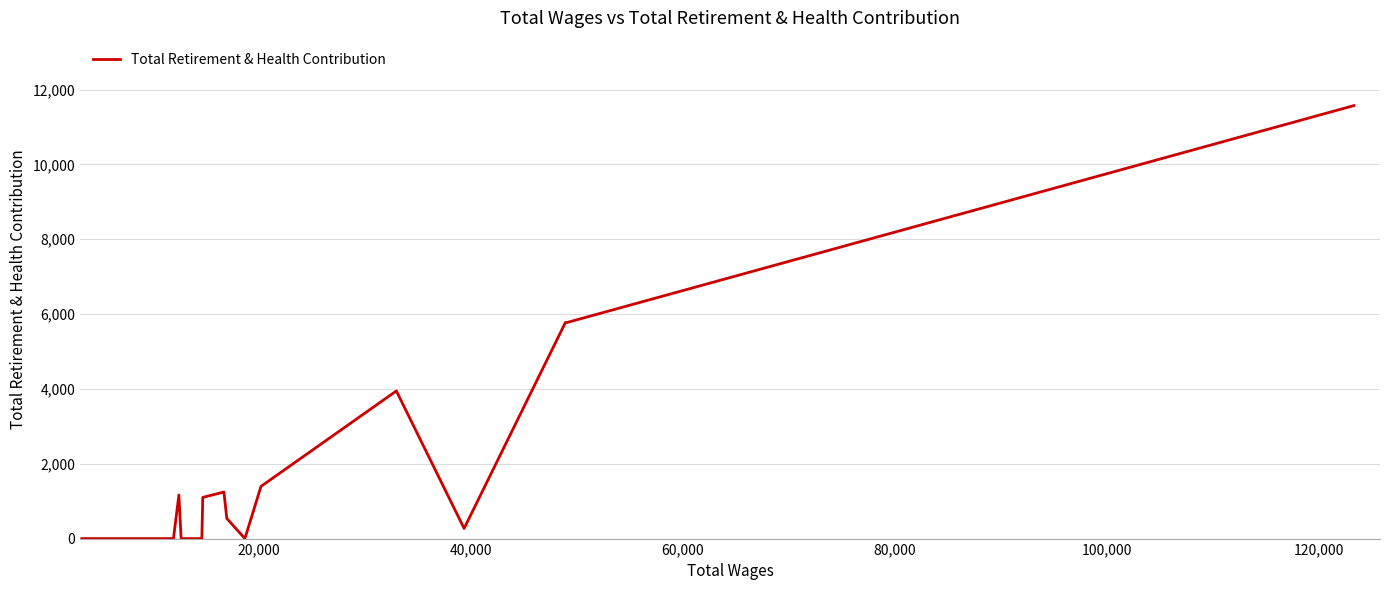

Reading left to right, transcribe all the data shown in this chart.

0	0	0	0	0	0	0	0	0	0	0	0	0	0	0	0	0	0	0	0	0	0	0	0	1164	0	0	0	0	1100	1245	539	0	1395	3946	271	5775	5775	5775	11572